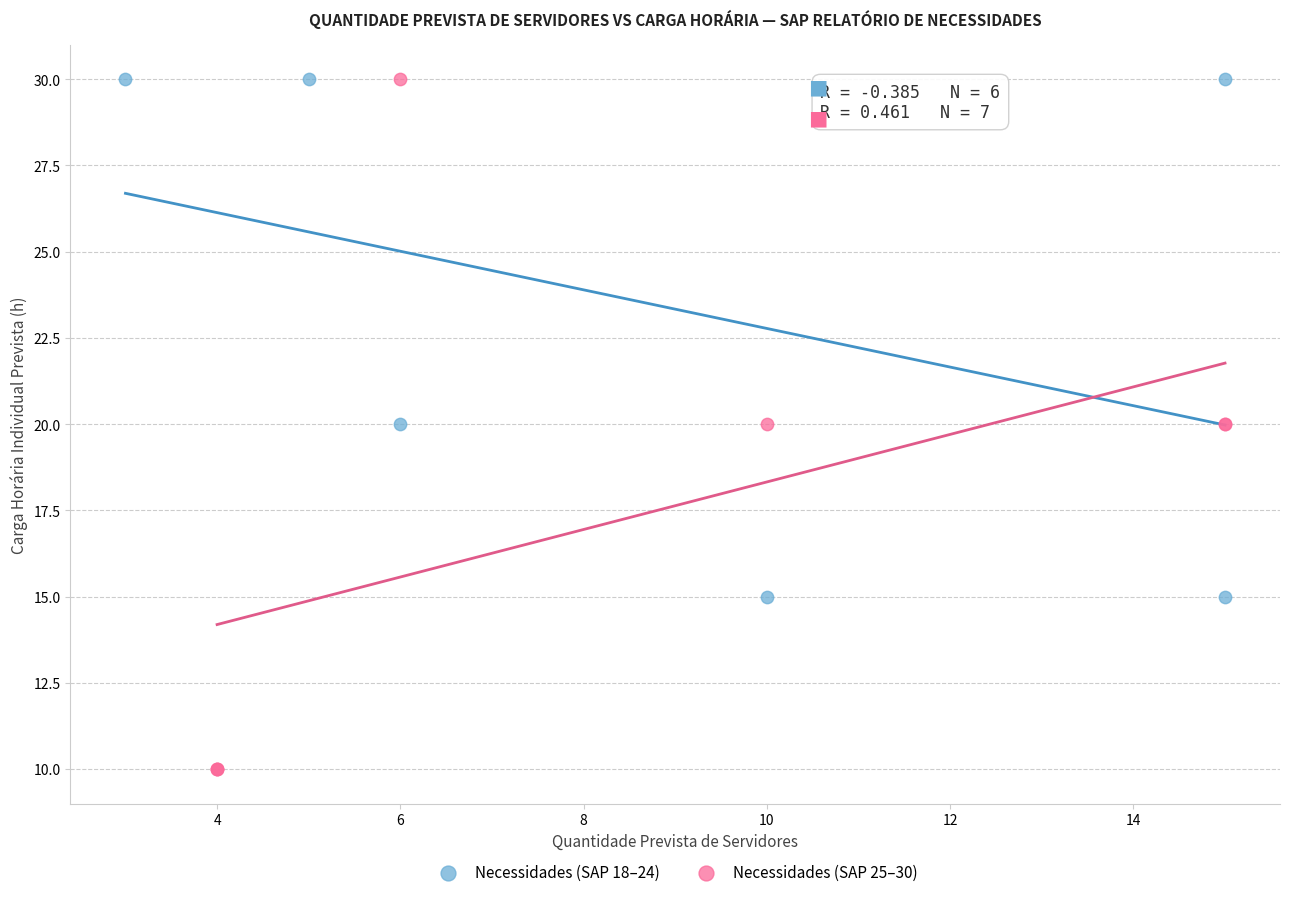

Which series contains the lowest Y value?

Necessidades (SAP 25–30)